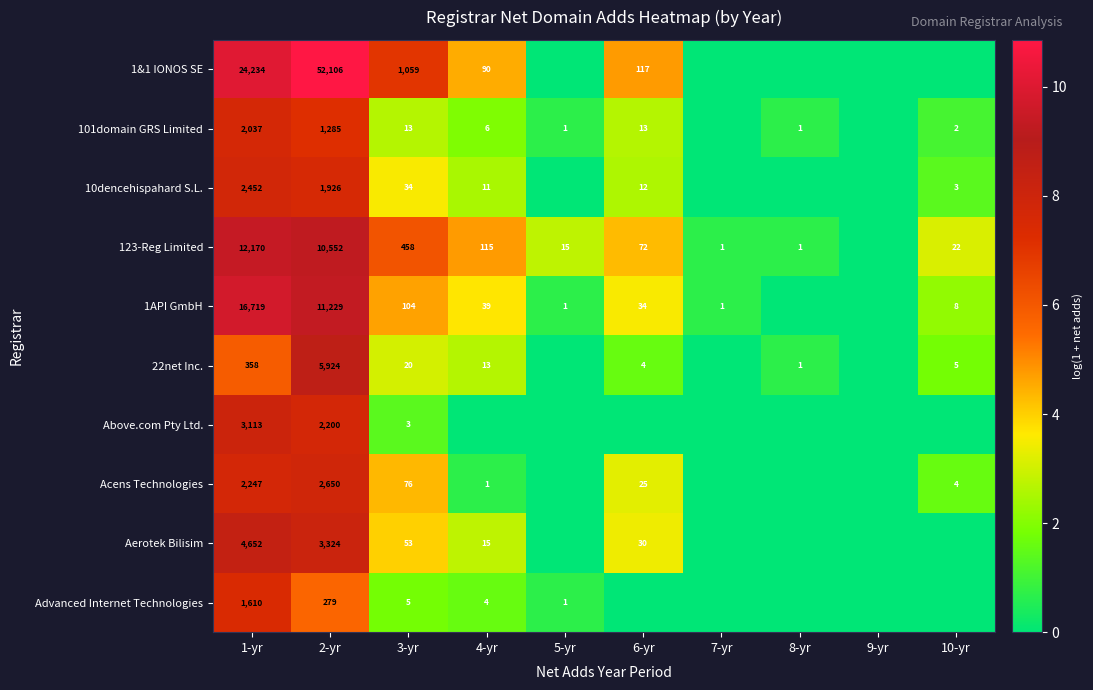

The value of 101domain GRS Limited at 3-yr is 3.8. True or false?

False